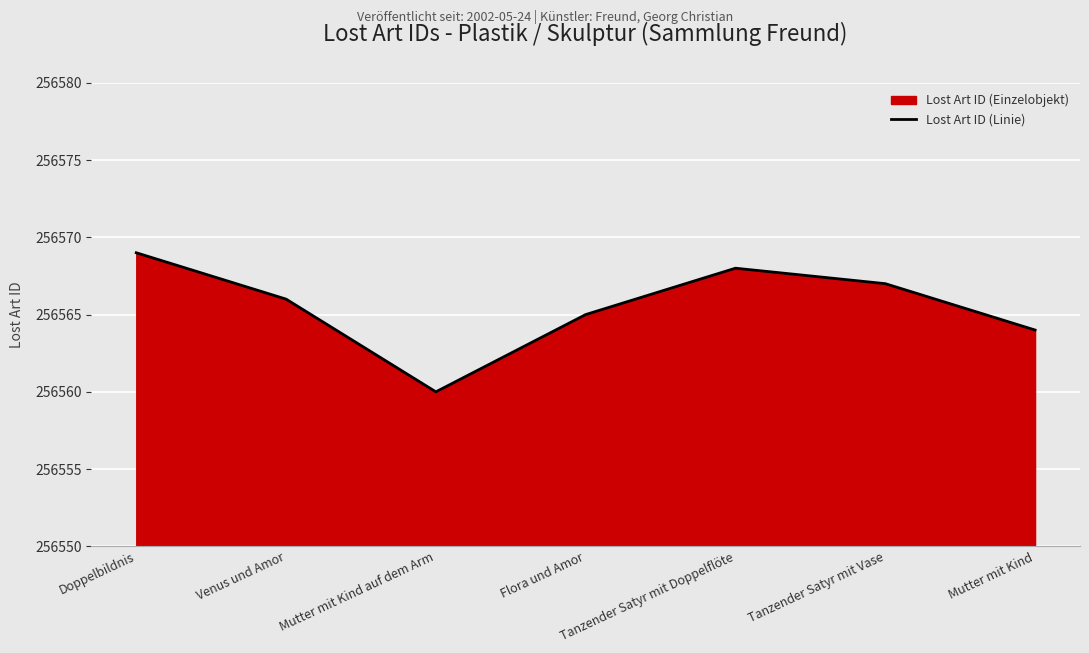

How many values are between 256564 and 256568?

5